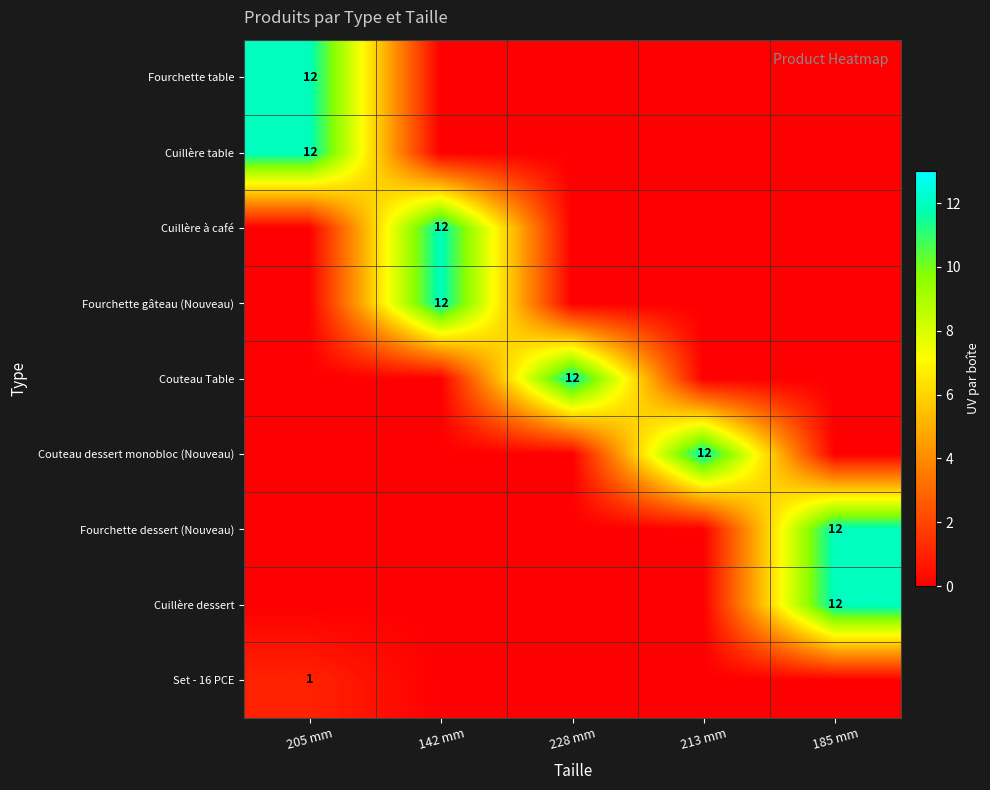

The value of Set - 16 PCE at 205 mm is 2. True or false?

False